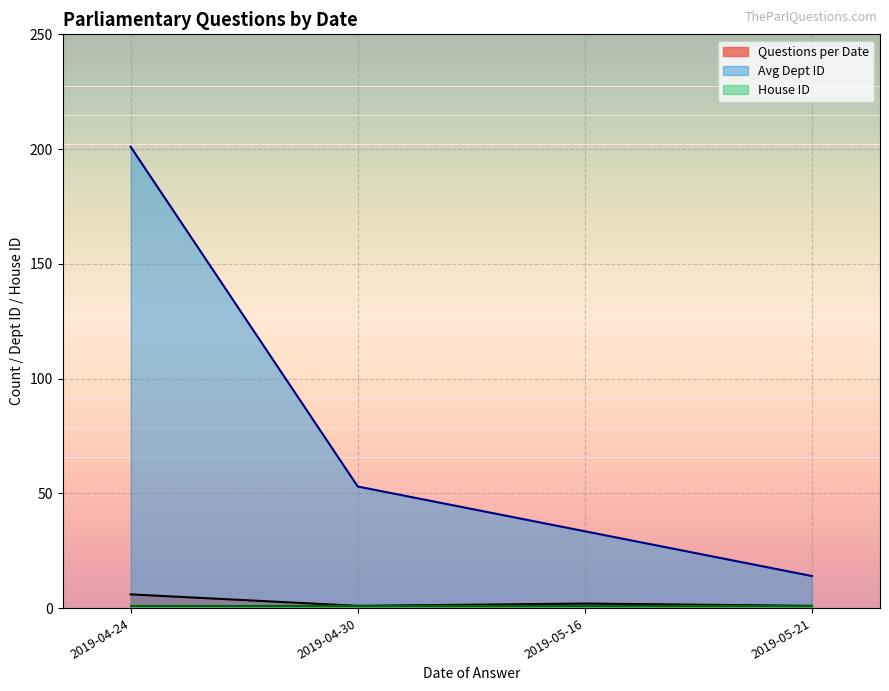

Rank the categories by Avg Dept ID value from lowest to highest.

2019-05-21, 2019-05-16, 2019-04-30, 2019-04-24